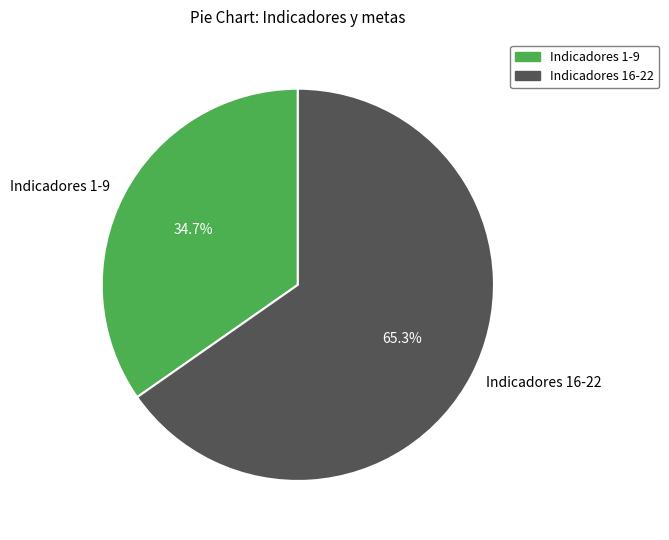

Rank the categories by value from lowest to highest.

Indicadores 1-9, Indicadores 16-22